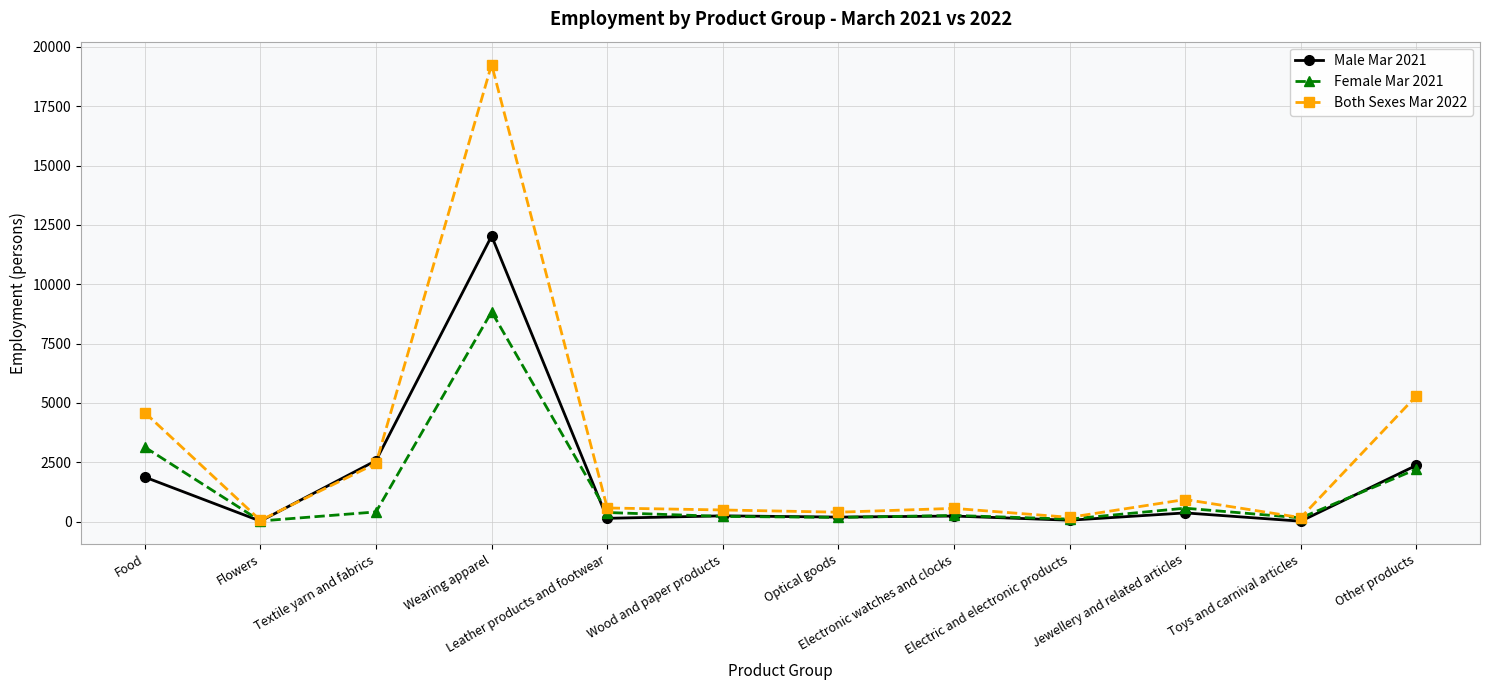

In Female Mar 2021, how many points are lower than both neighbors (excluding endpoints)?

4